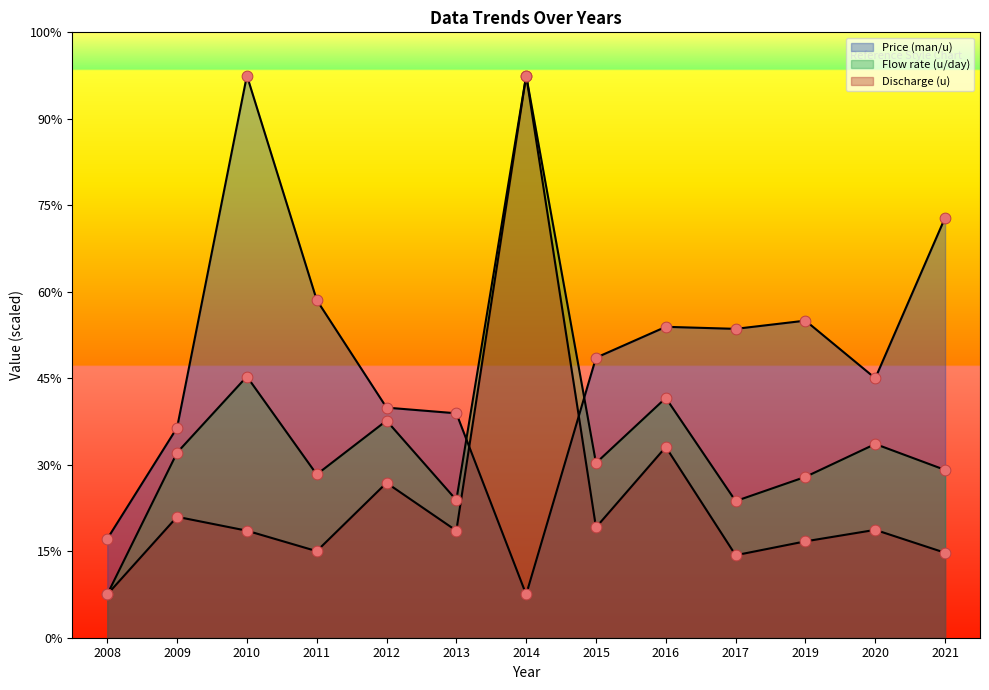

What are all the series names shown in the legend?

Price (man/u), Flow rate (u/day), Discharge (u)